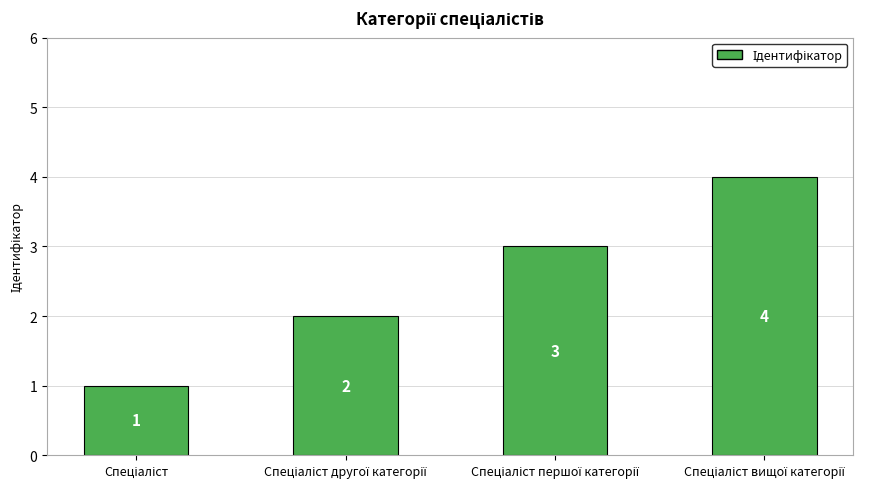

Count the values in the range 2 to 4.

3